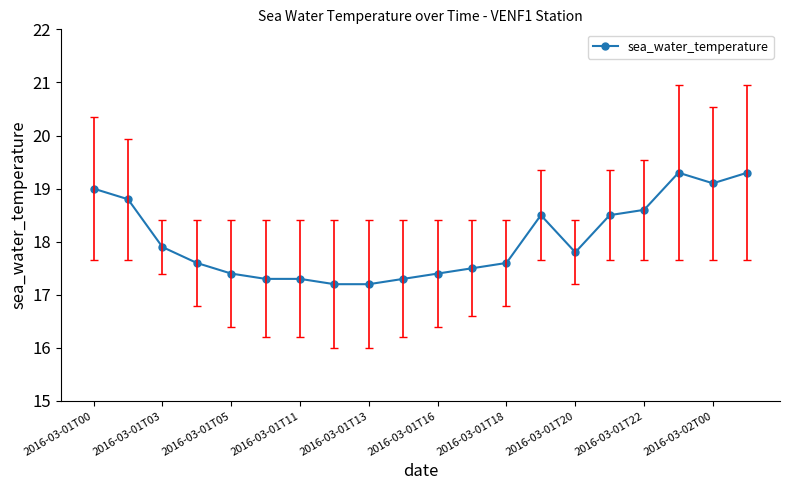

What is the maximum value shown in the chart?

19.3